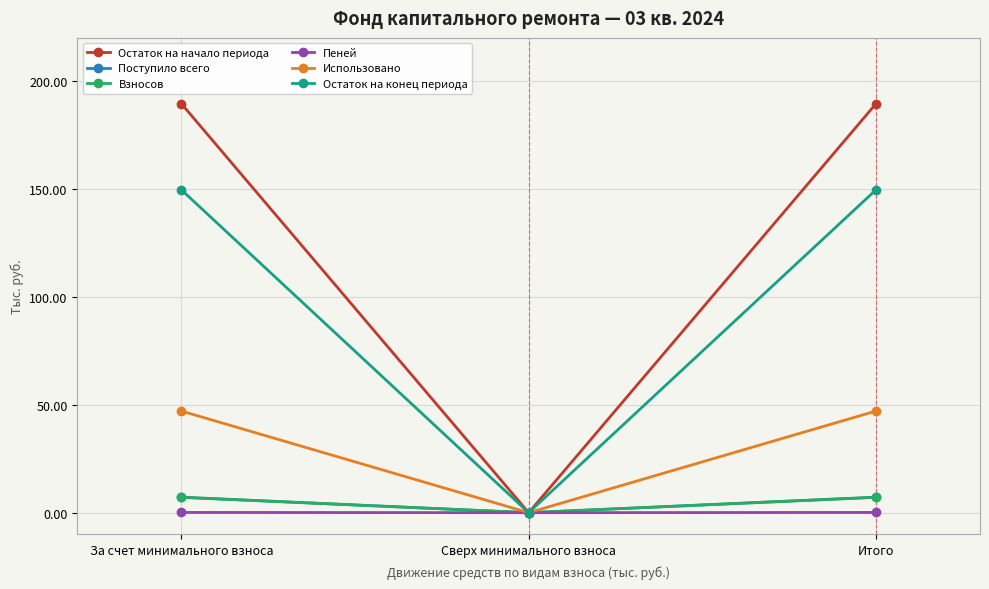

The Использовано series shows 47.1 at За счет минимального взноса. True or false?

True